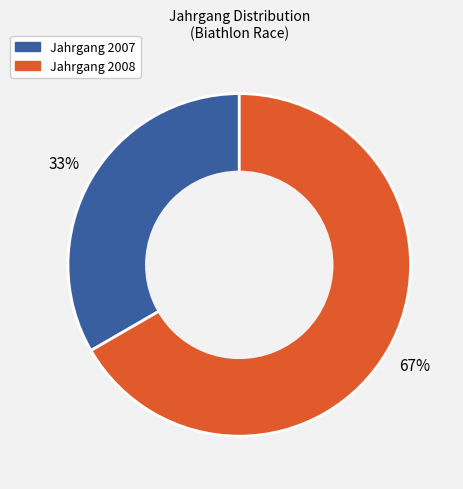

Is there a majority slice in this chart?

Yes